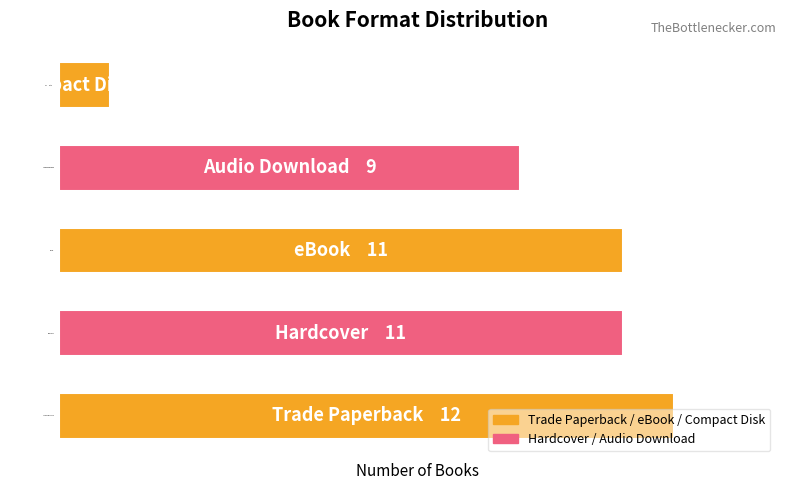

Are the bars horizontal?

Yes